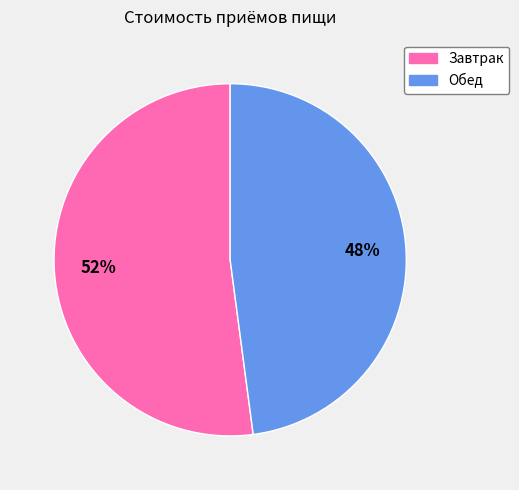

To the nearest percent, what portion does Завтрак represent?

52%